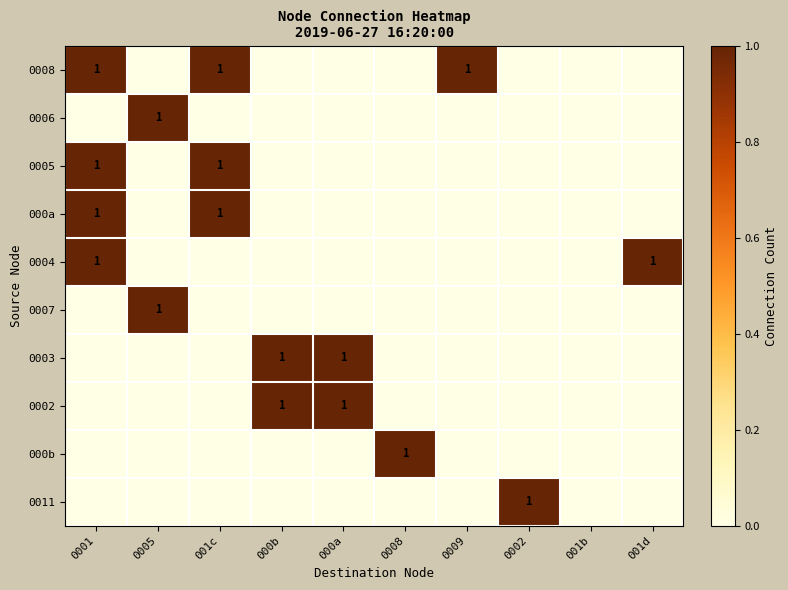

The value of 000a at 0002 is 1. True or false?

False